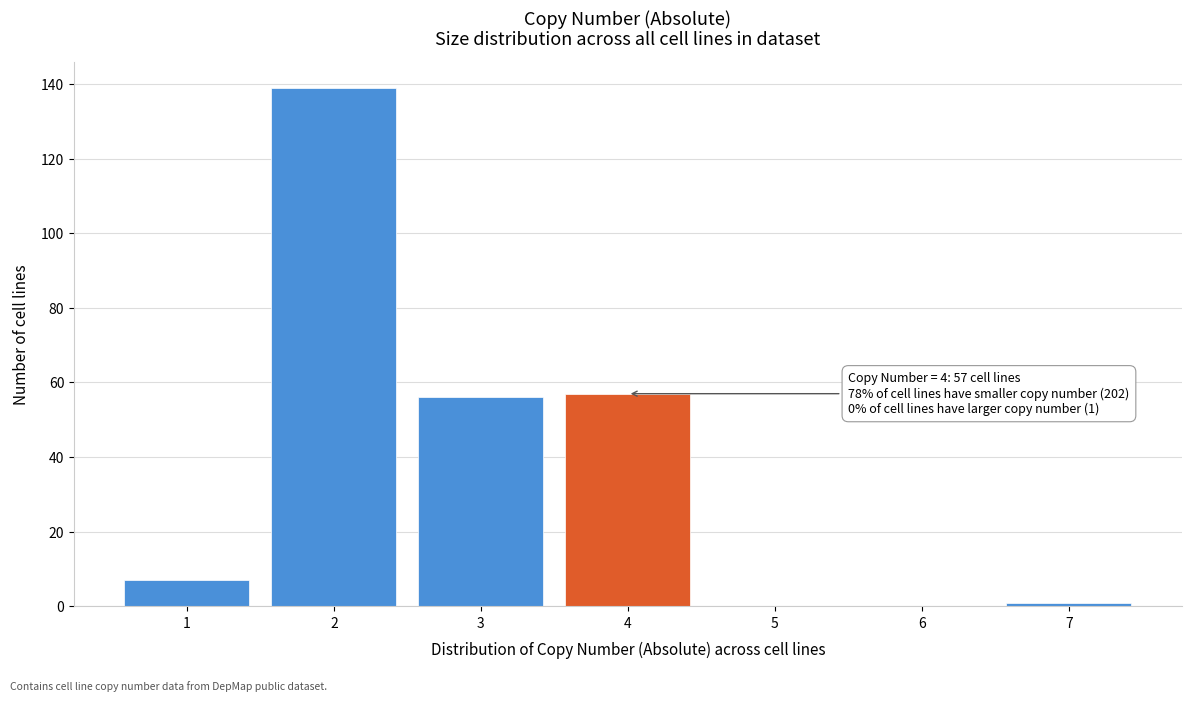

Over which range of the x-axis is the bar tallest?

1.5 to 2.5